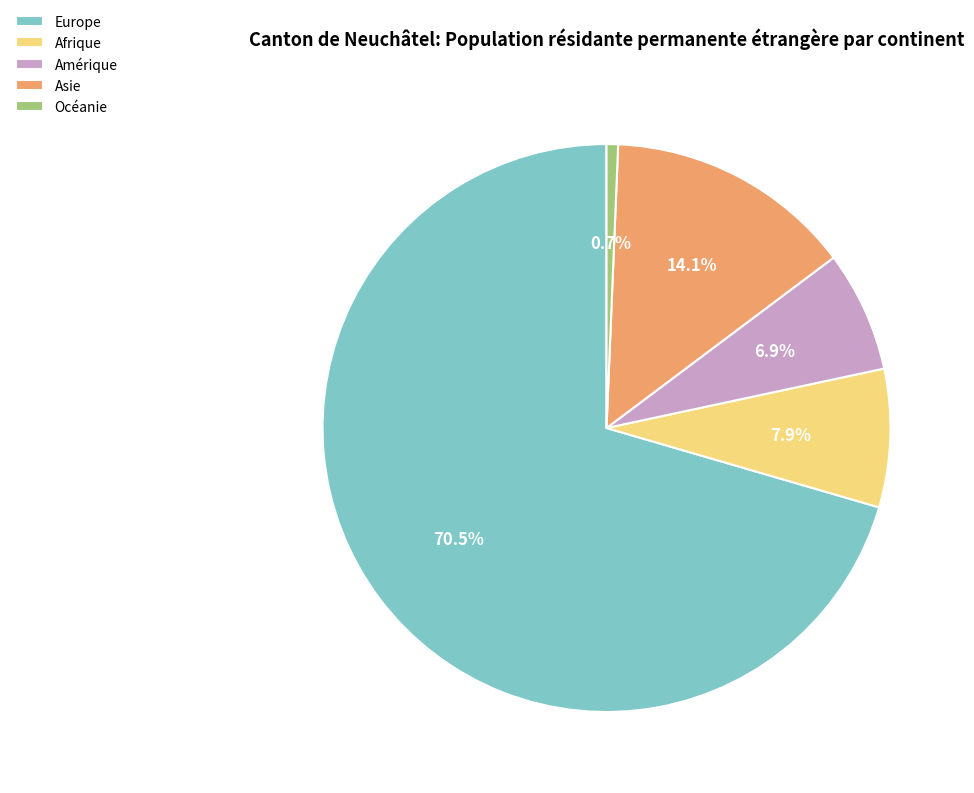

What percentage is NOT represented by Amérique?

93.1%